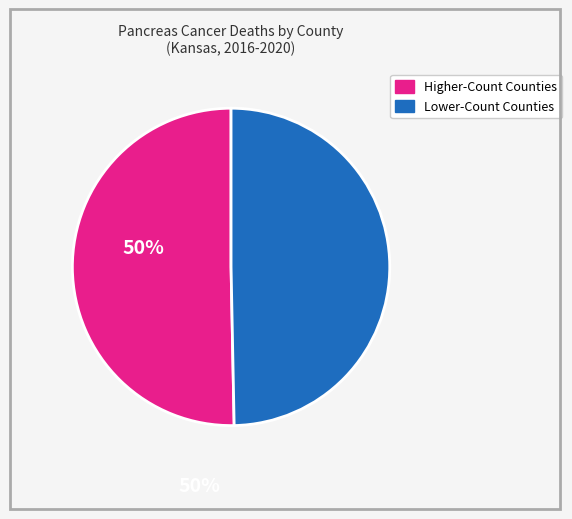

Is there any slice that represents more than half of the pie?

Yes